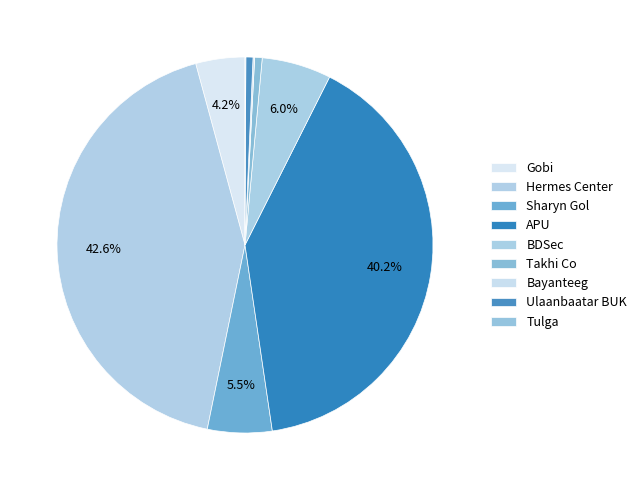

Is there any slice that represents more than half of the pie?

No